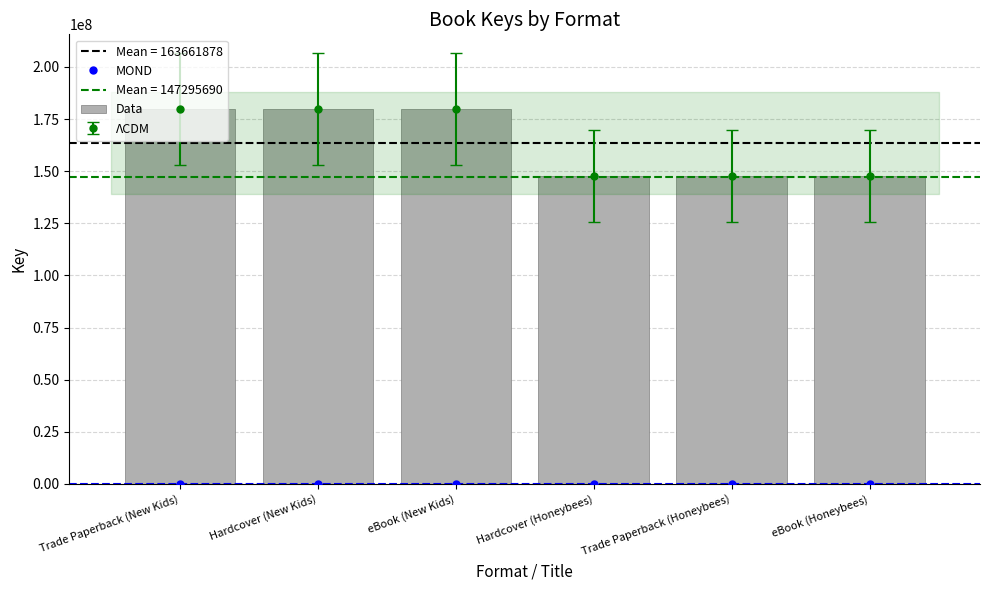

Reading right to left, what are all the values shown in this chart?

MOND: 0	0	0	0	0	0
Data: 147603561	147603561	147603561	179720195	179720195	179720195